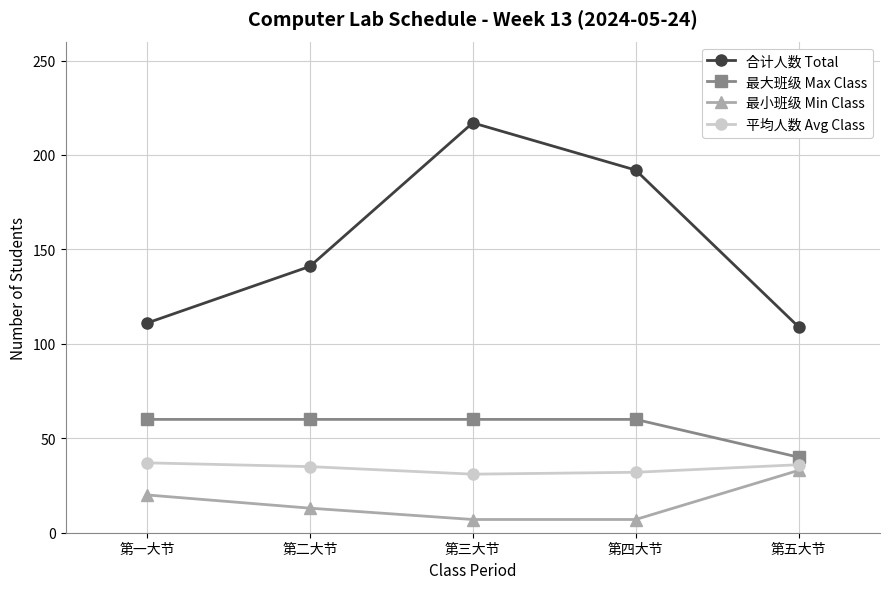

What is the value of the 合计人数 Total point at the 2nd from the left?

141